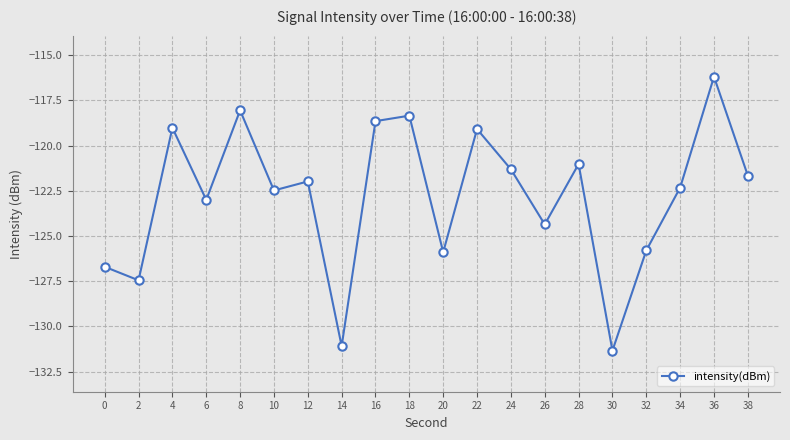

The value at 30 is -131.3. True or false?

True